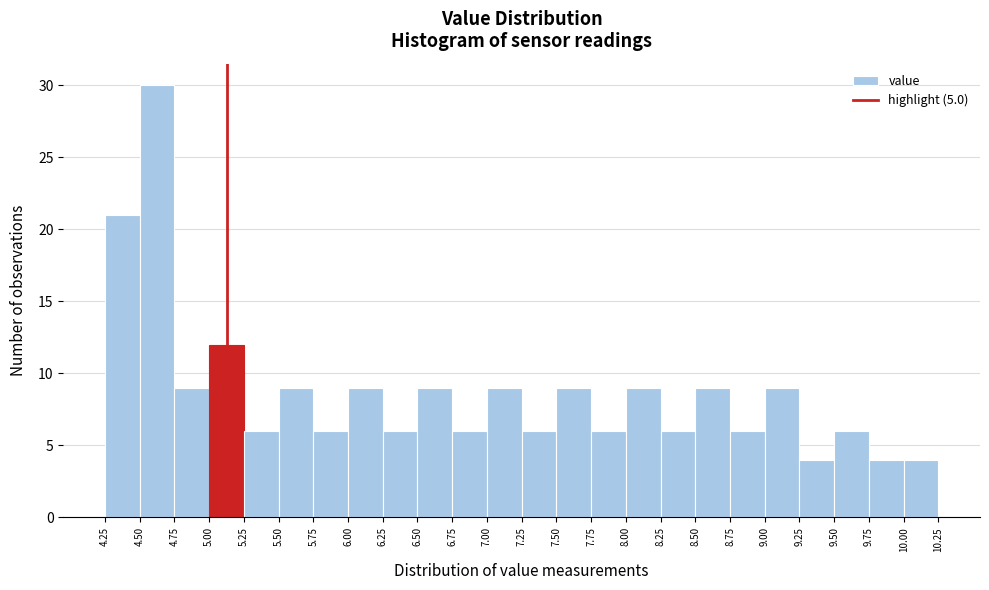

Reading left to right, transcribe this chart: for each bar, give the range it covers on the x-axis and its height. The values are not printed on the chart, so give them approximately, as read against the axis.

4.25 to 4.50: 21
4.50 to 4.75: 30
4.75 to 5.00: 9
5.00 to 5.25: 12
5.25 to 5.50: 6
5.50 to 5.75: 9
5.75 to 6.00: 6
6.00 to 6.25: 9
6.25 to 6.50: 6
6.50 to 6.75: 9
6.75 to 7.00: 6
7.00 to 7.25: 9
7.25 to 7.50: 6
7.50 to 7.75: 9
7.75 to 8.00: 6
8.00 to 8.25: 9
8.25 to 8.50: 6
8.50 to 8.75: 9
8.75 to 9.00: 6
9.00 to 9.25: 9
9.25 to 9.50: 4
9.50 to 9.75: 6
9.75 to 10.00: 4
10.00 to 10.25: 4